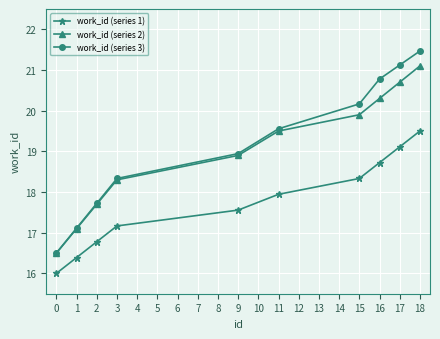

What is the value of the work_id (series 1) point at the 10th from the left?

19.5